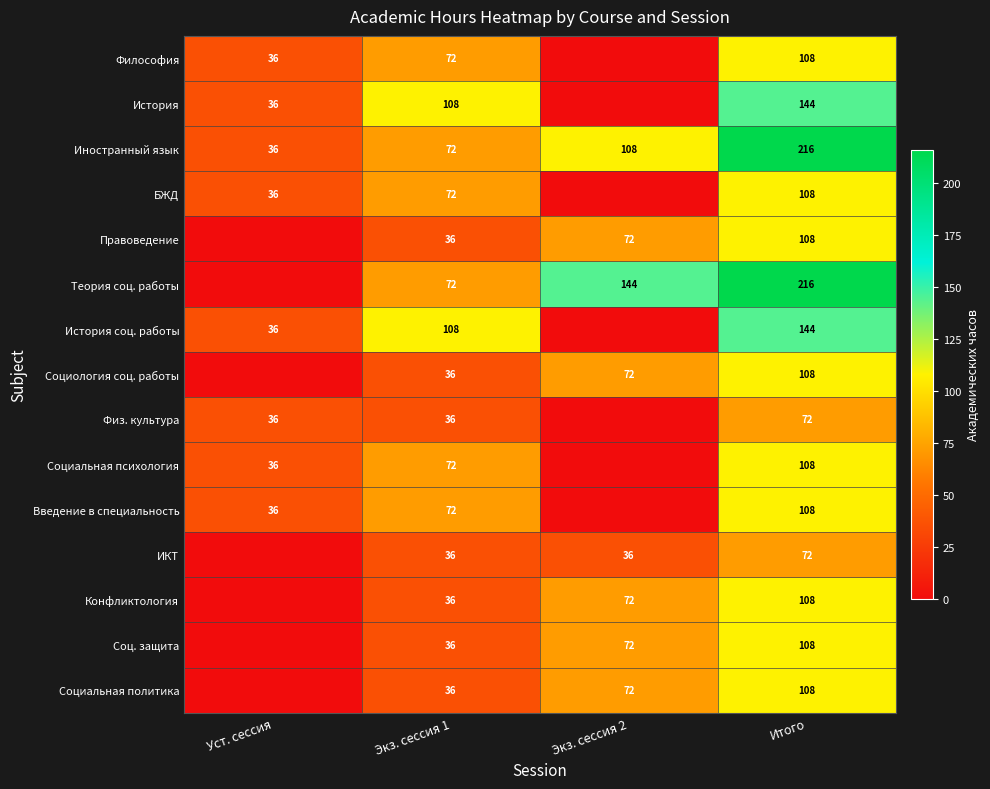

Where is Иностранный язык nearest to the value 126?

Экз. сессия 2